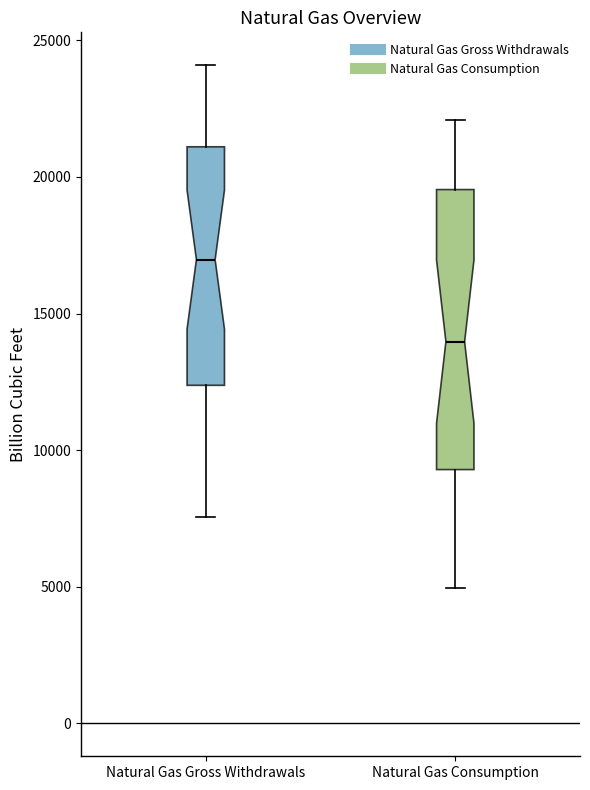

Reading left to right, read every box against the y-axis: the position of its median line, the range the box covers, and the ends of its whiskers. The values are not printed on the chart, so give them approximately, as read against the axis.

Natural Gas Gross Withdrawals: median 17000, box 12500 to 21000, whiskers 7500 to 24000
Natural Gas Consumption: median 14000, box 9500 to 19500, whiskers 5000 to 22000